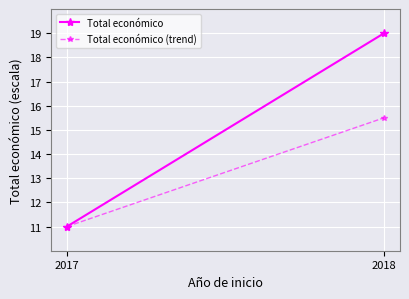

Where does the Total económico (trend) series first go above 15?

2018